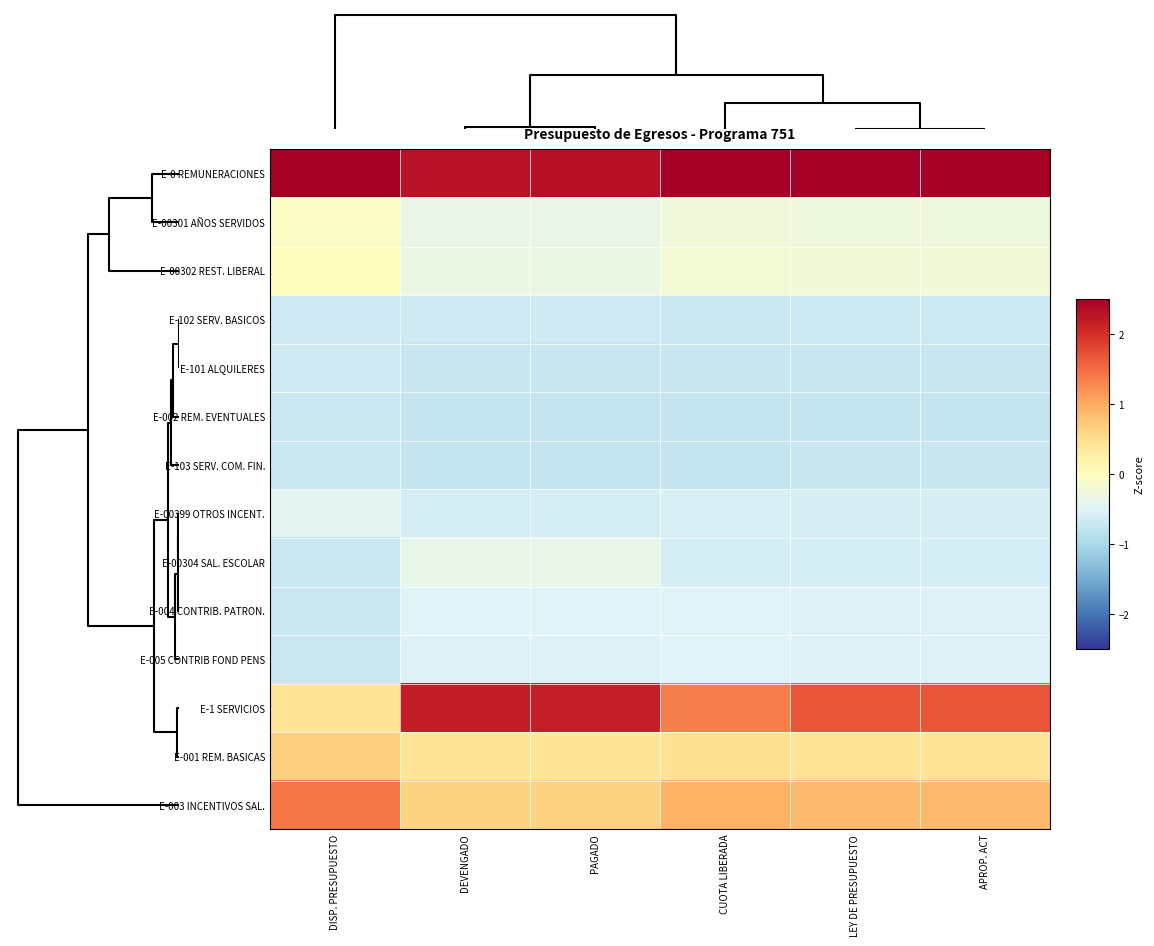

Rank the series at DISP. PRESUPUESTO from lowest to highest value.

E-004 CONTRIB. PATRON., E-005 CONTRIB FOND PENS, E-00304 SAL. ESCOLAR, E-002 REM. EVENTUALES, E-103 SERV. COM. FIN., E-102 SERV. BASICOS, E-101 ALQUILERES, E-00399 OTROS INCENT., E-00301 AÑOS SERVIDOS, E-00302 REST. LIBERAL, E-1 SERVICIOS, E-001 REM. BASICAS, E-003 INCENTIVOS SAL., E-0 REMUNERACIONES